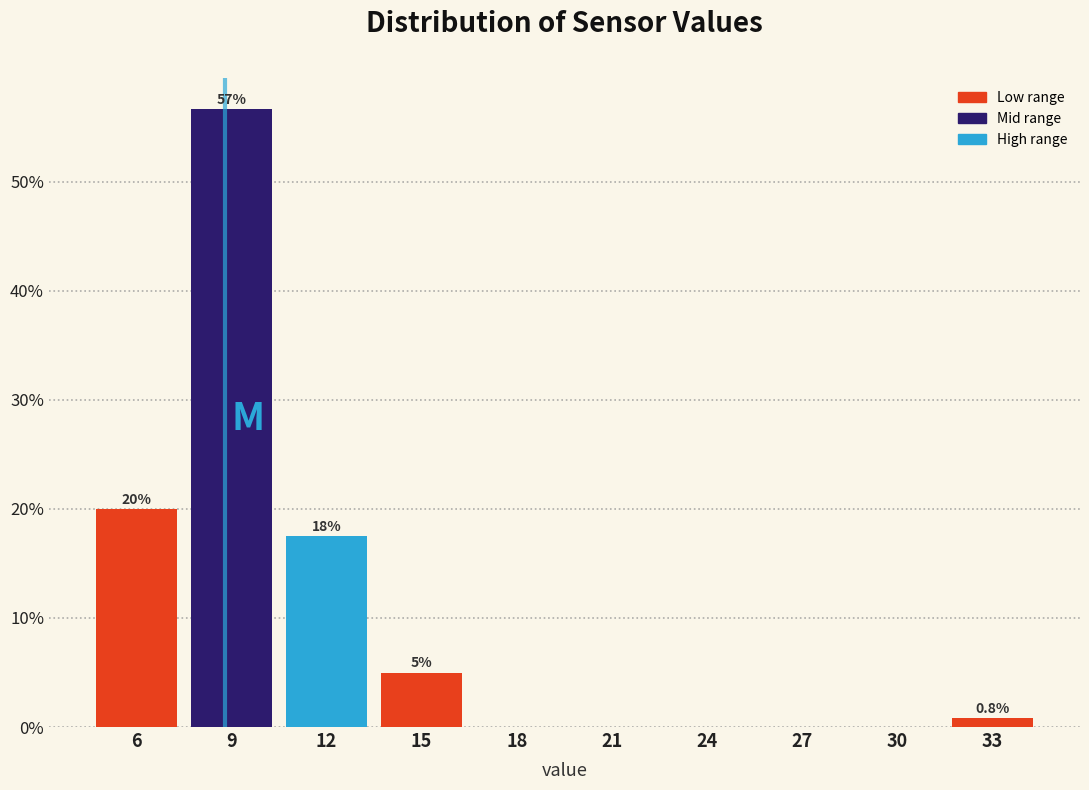

Reading left to right, extract all data points from this chart.

6=20.0	9=56.7	12=17.5	15=5.0	18=0.0	21=0.0	24=0.0	27=0.0	30=0.0	33=0.8